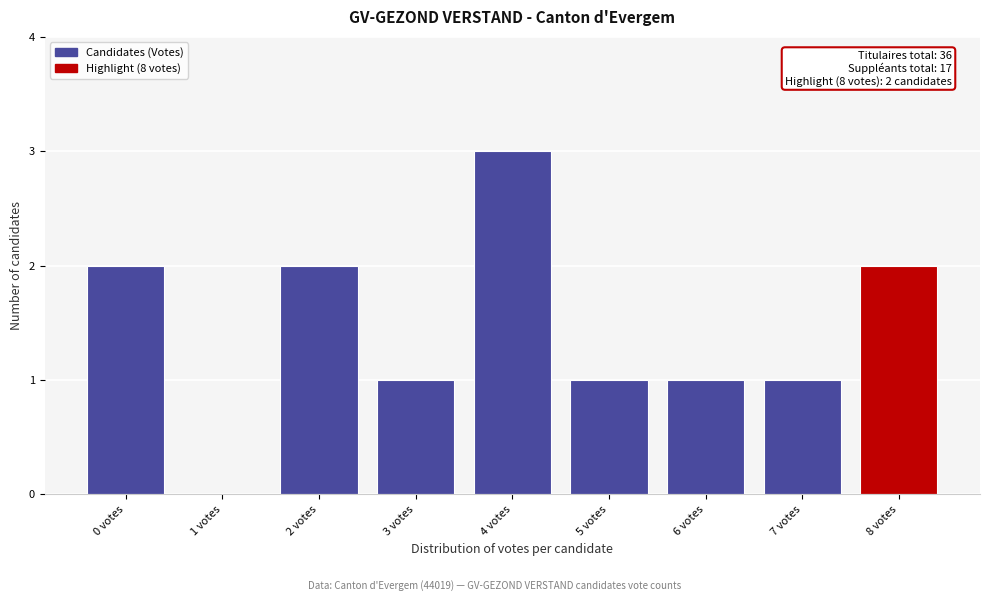

Reading right to left, transcribe all the data shown in this chart.

8 votes=2	7 votes=1	6 votes=1	5 votes=1	4 votes=3	3 votes=1	2 votes=2	1 votes=0	0 votes=2